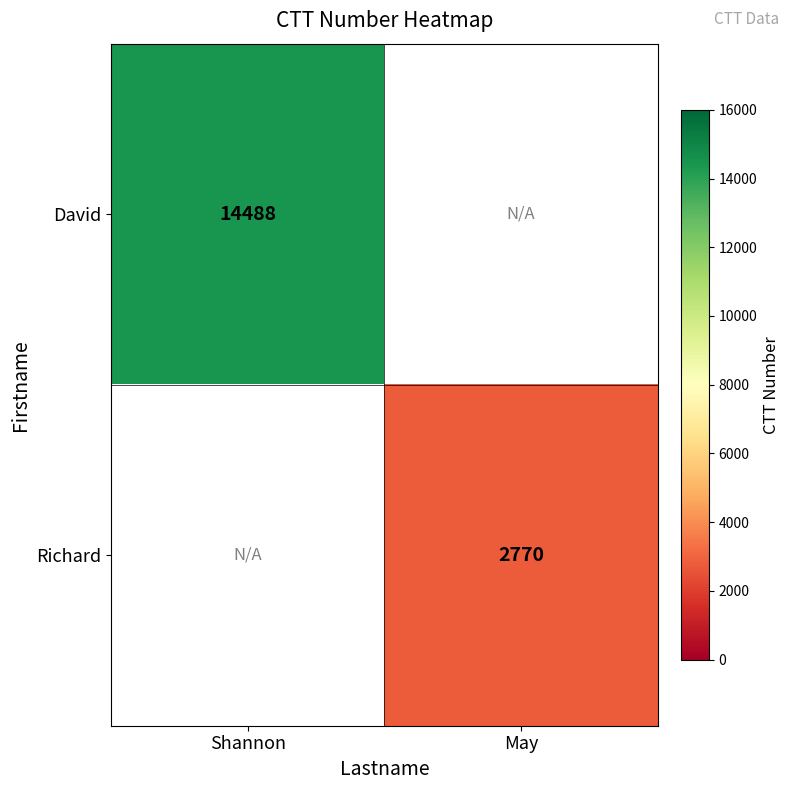

Is the value of David at Shannon greater than the value of Richard at May?

Yes